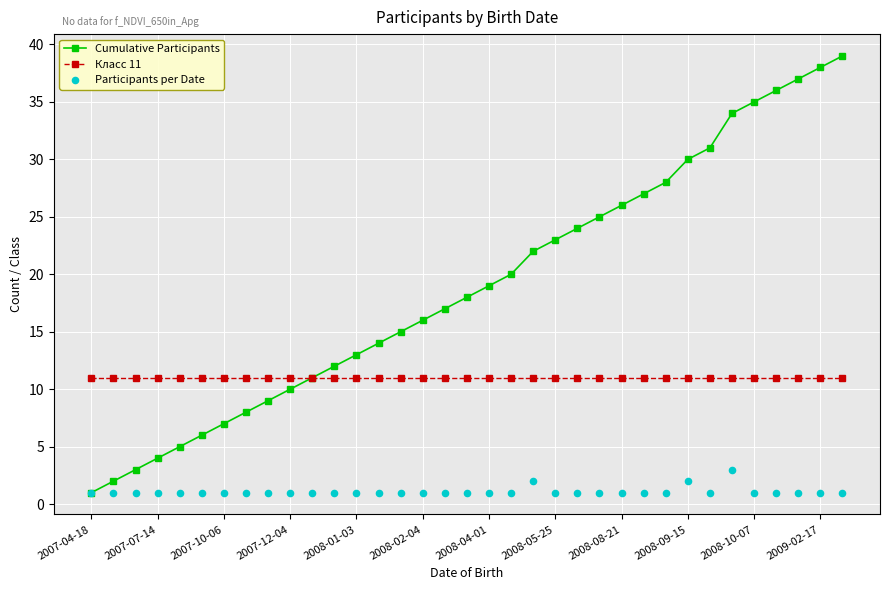

Which series contains the highest Y value?

Cumulative Participants